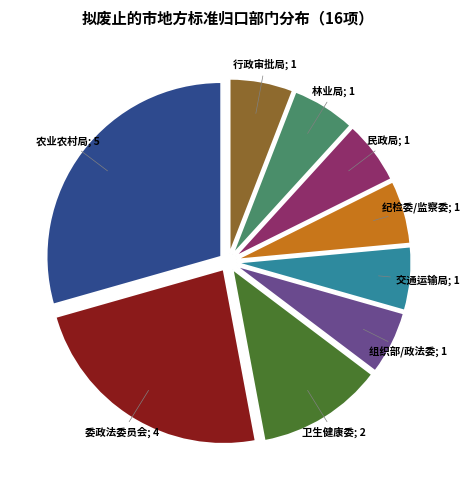

Is there a majority slice in this chart?

No